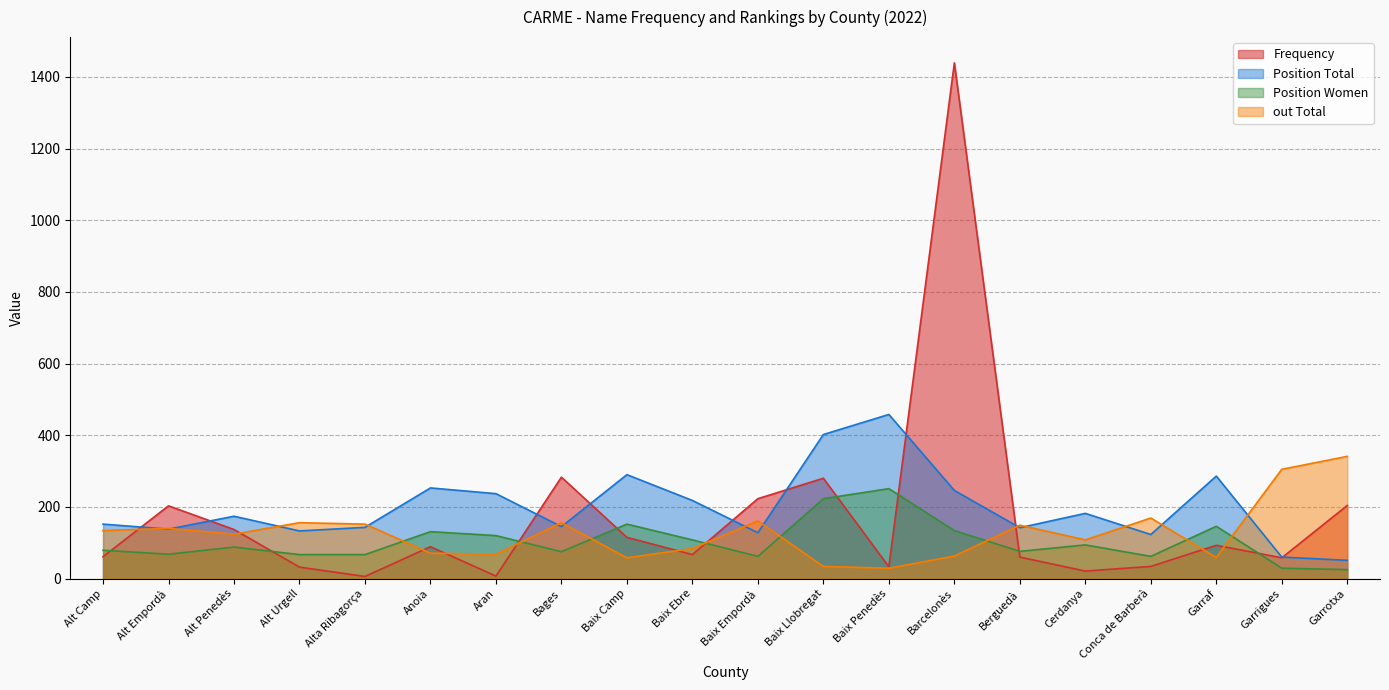

Is it true that Frequency equals 115 at Baix Camp?

True